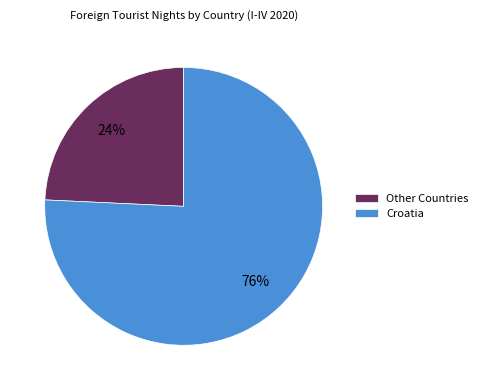

The Croatia slice represents 76% of the pie. True or false?

True